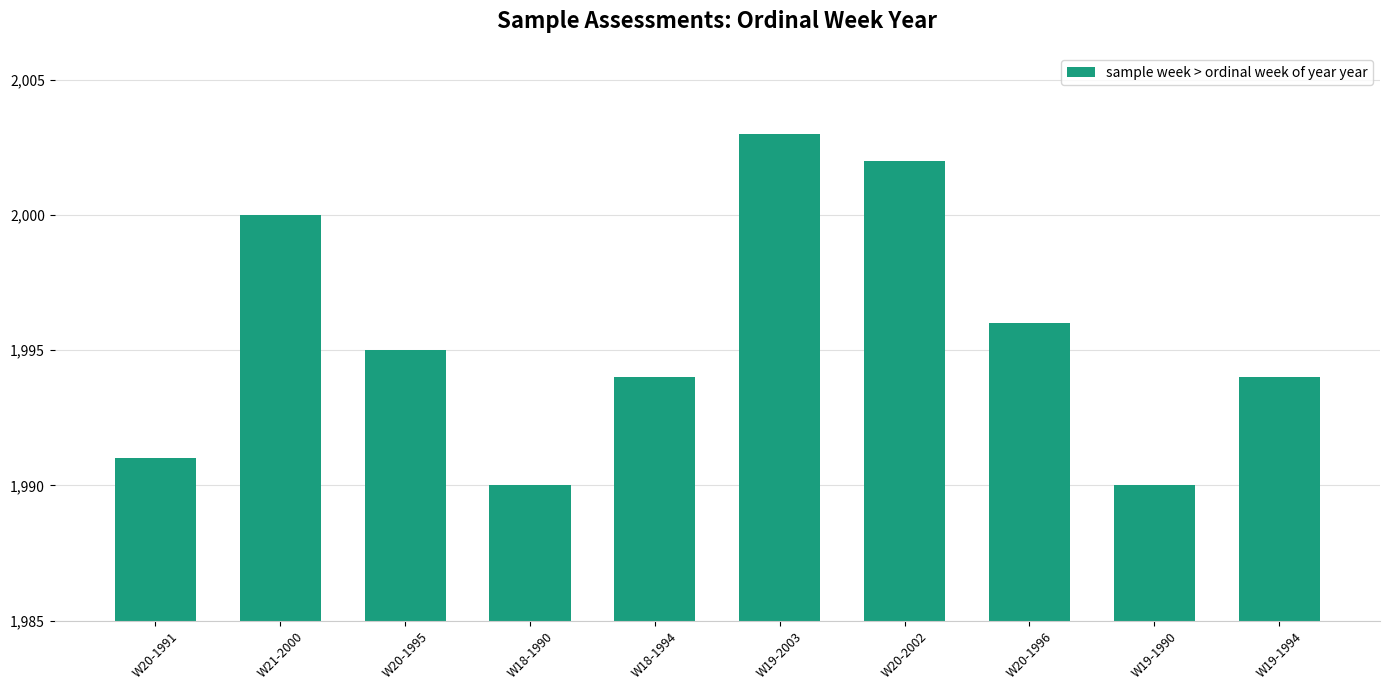

Which label corresponds to the largest value in the chart?

W19-2003